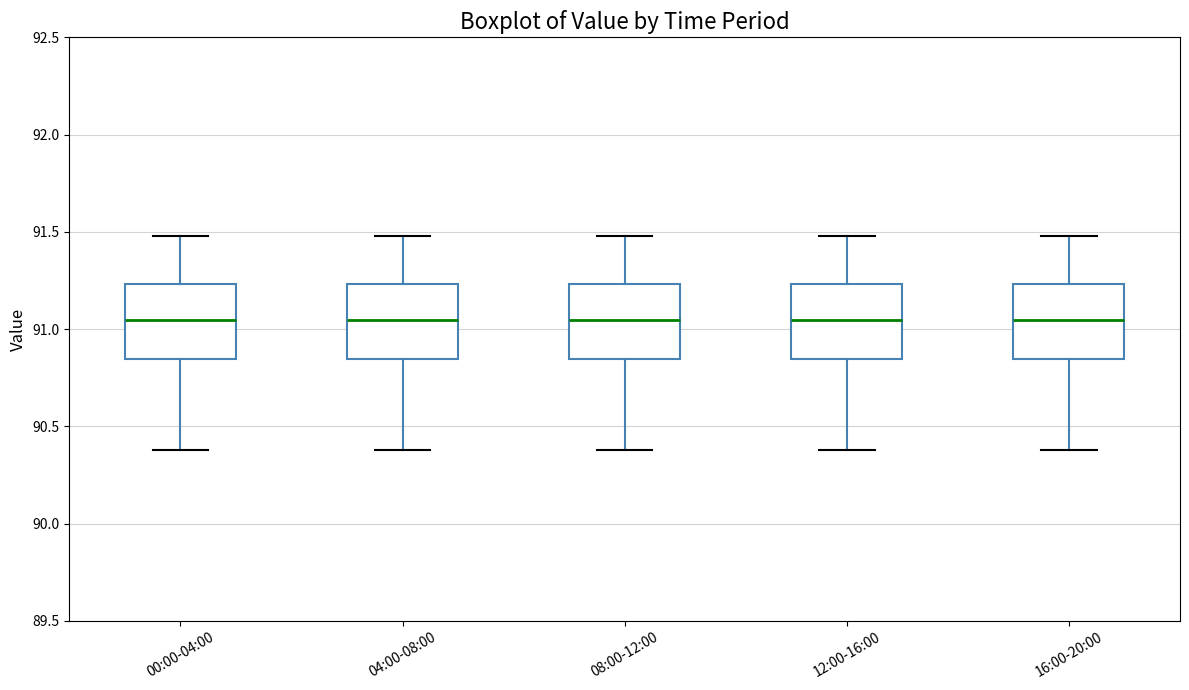

Reading left to right, transcribe this box plot: for each box, give where its median line is, the range the box spans, and where its two whiskers end, as read against the y-axis. The values are not printed on the chart, so give them approximately, as read against the axis.

00:00-04:00: median 91.05, box 90.85 to 91.25, whiskers 90.40 to 91.50
04:00-08:00: median 91.05, box 90.85 to 91.25, whiskers 90.40 to 91.50
08:00-12:00: median 91.05, box 90.85 to 91.25, whiskers 90.40 to 91.50
12:00-16:00: median 91.05, box 90.85 to 91.25, whiskers 90.40 to 91.50
16:00-20:00: median 91.05, box 90.85 to 91.25, whiskers 90.40 to 91.50